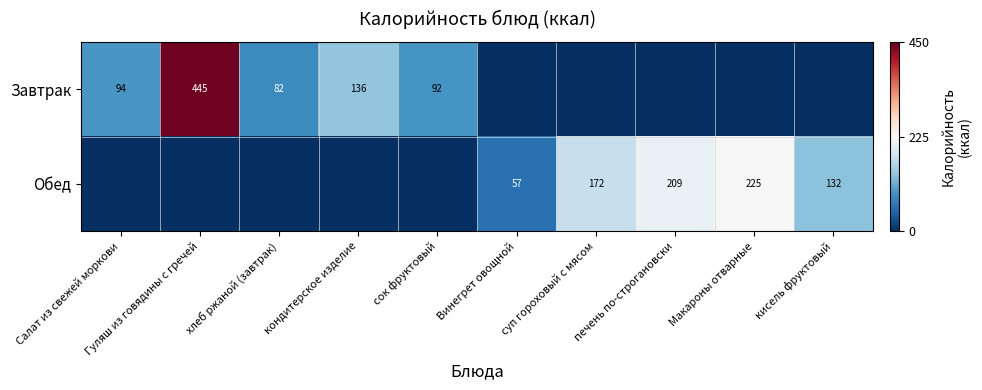

At how many categories does at least one series exceed 0?

1